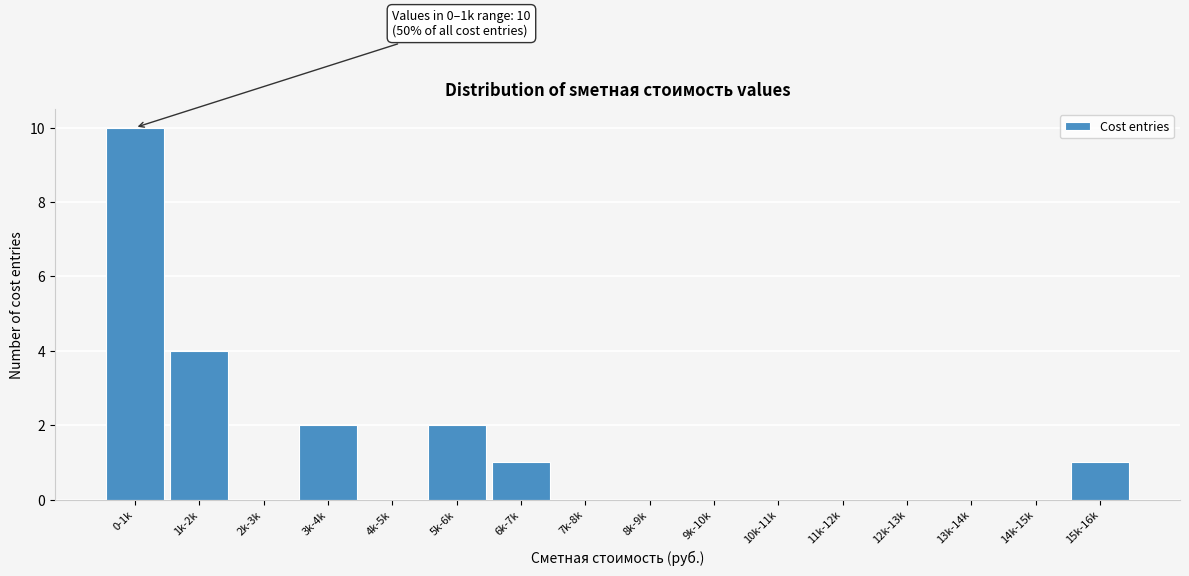

Reading left to right, extract all data points from this chart.

0-1k=10	1k-2k=4	2k-3k=0	3k-4k=2	4k-5k=0	5k-6k=2	6k-7k=1	7k-8k=0	8k-9k=0	9k-10k=0	10k-11k=0	11k-12k=0	12k-13k=0	13k-14k=0	14k-15k=0	15k-16k=1